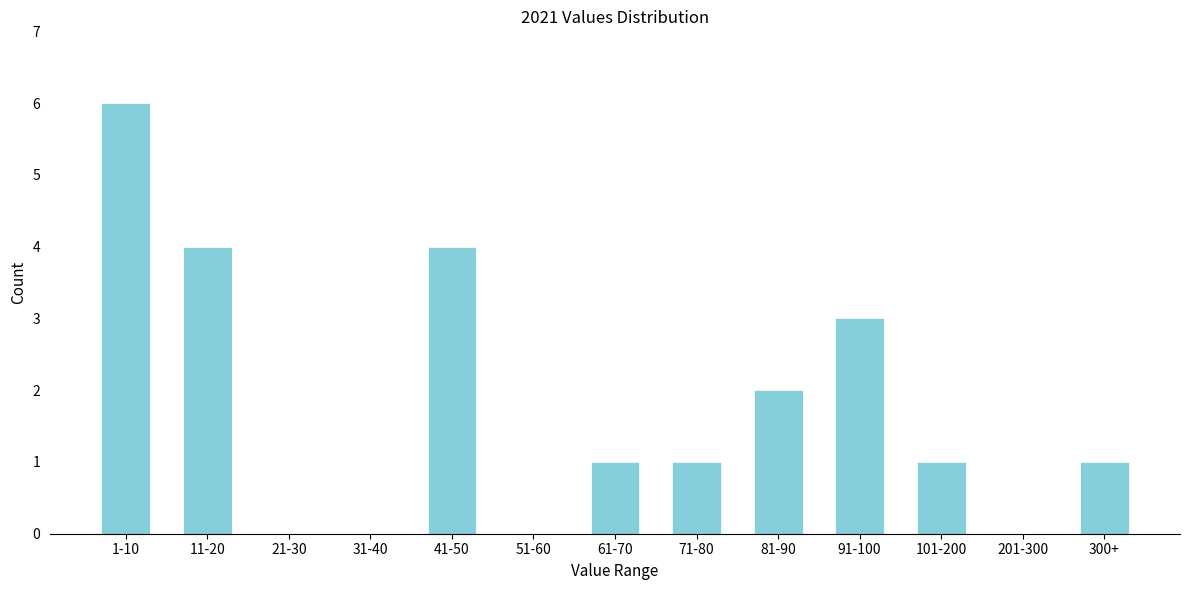

Reading left to right, what are all the values shown in this chart?

1-10=6	11-20=4	21-30=0	31-40=0	41-50=4	51-60=0	61-70=1	71-80=1	81-90=2	91-100=3	101-200=1	201-300=0	300+=1